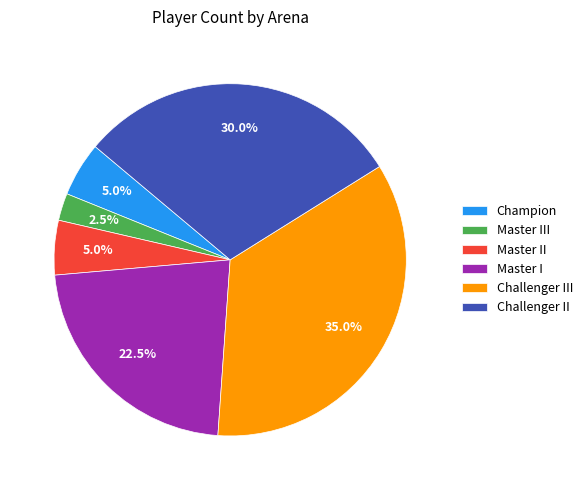

How many slices are in this pie chart?

6